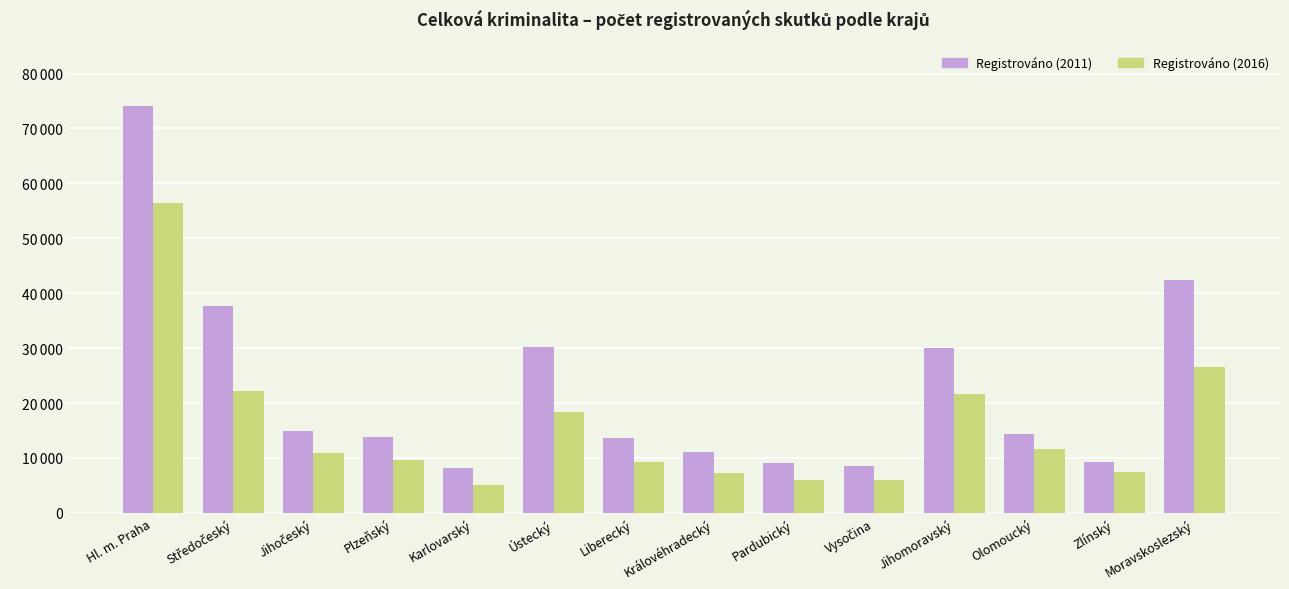

Are the bars grouped side by side (vs. stacked)?

Yes